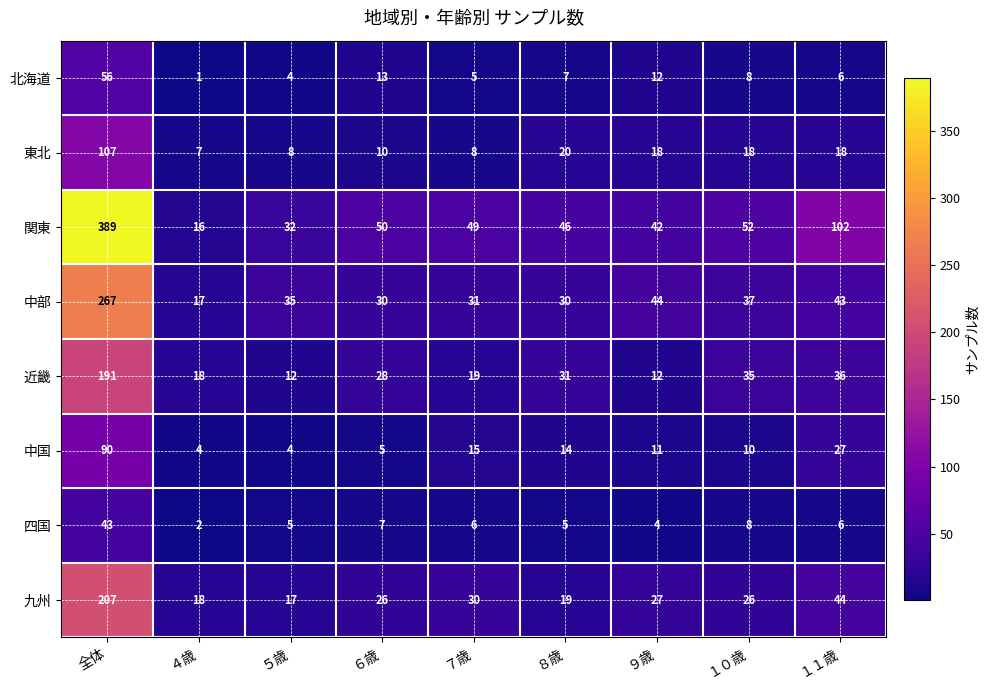

Which series changed the most between ６歳 and ８歳?

東北